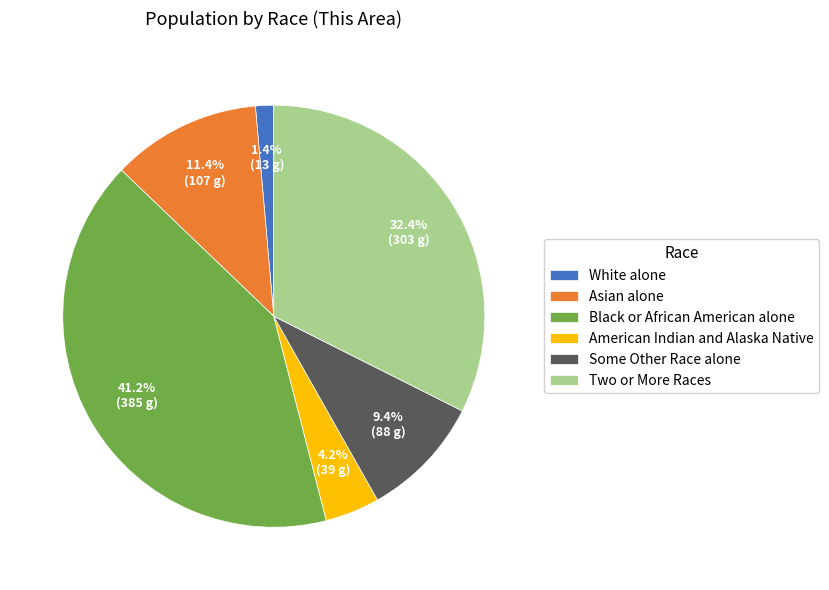

How much of the chart is everything except Some Other Race alone?

90.6%